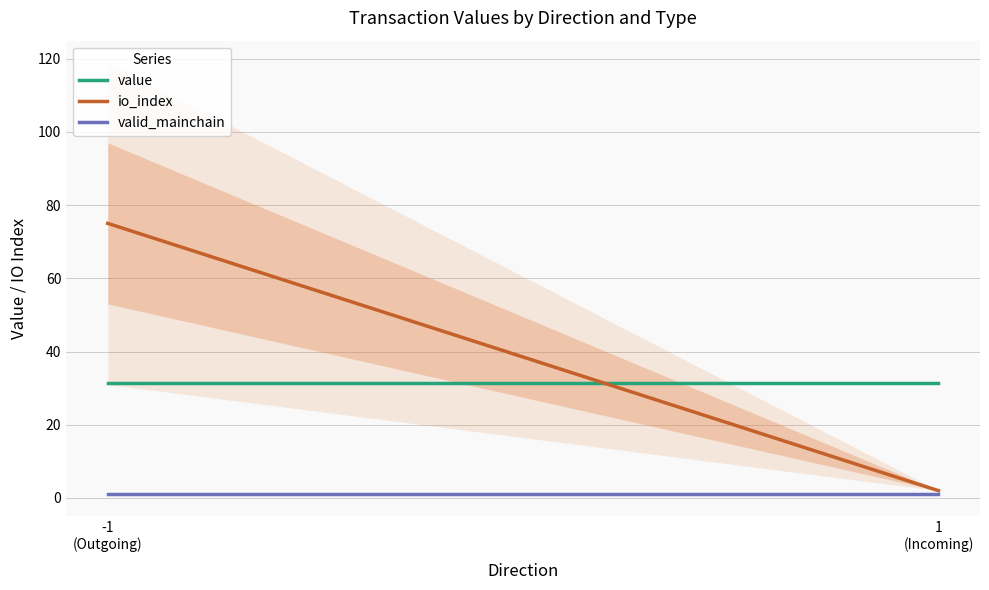

True or false: value and valid_mainchain intersect in this chart.

False